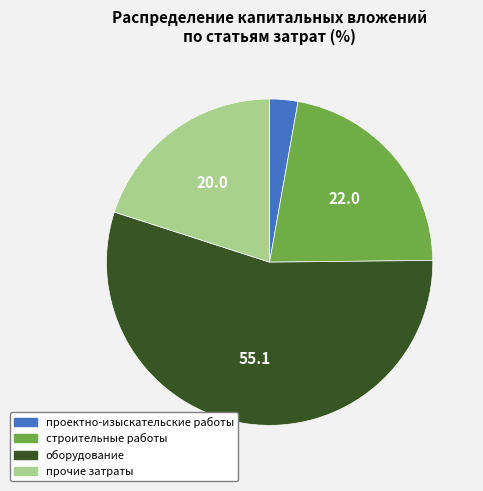

Count the number of slices in the pie.

4